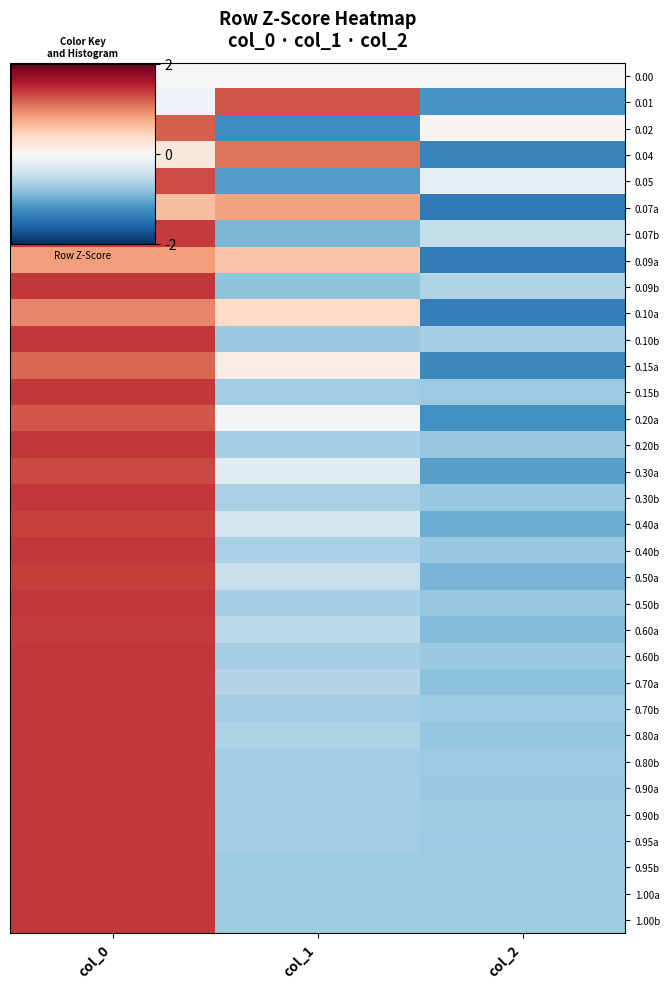

Which label corresponds to the largest value in the chart?

col_0